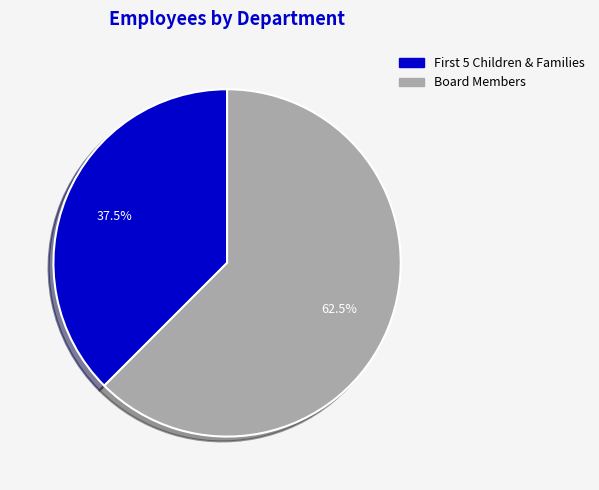

How many segments does this pie chart have?

2